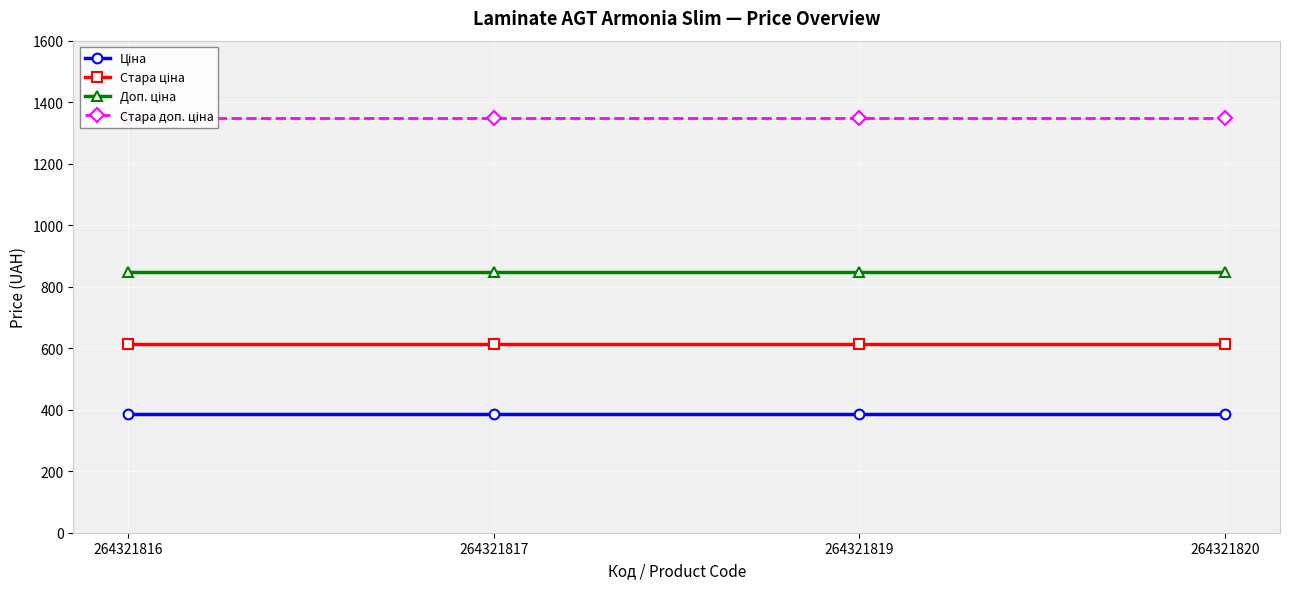

What is the lowest value of the Доп. ціна series?

849.0